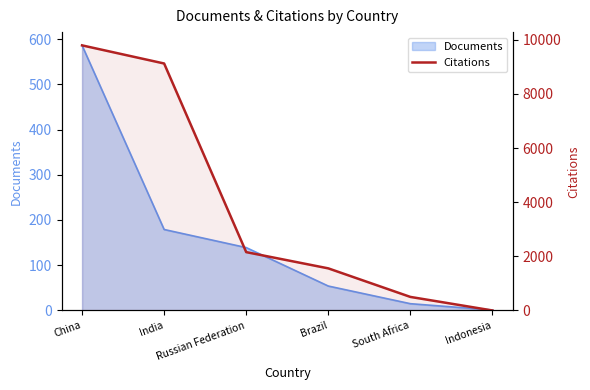

Reading right to left, what are all the values shown in this chart?

Indonesia=0	South Africa=501	Brazil=1556	Russian Federation=2156	India=9126	China=9796